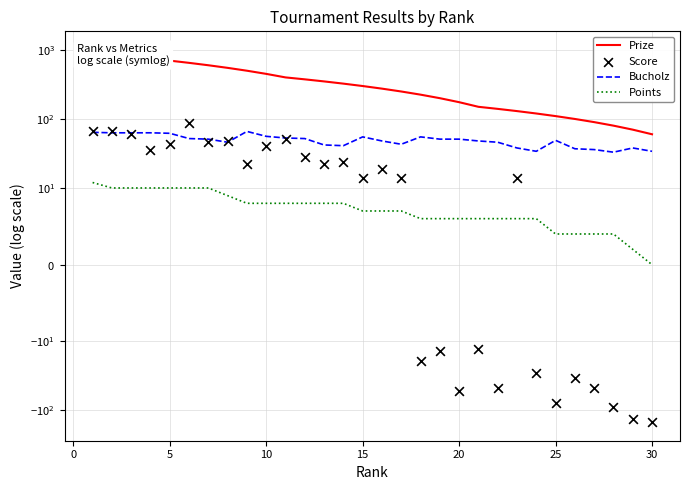

Which series reaches the minimum Y coordinate?

Score